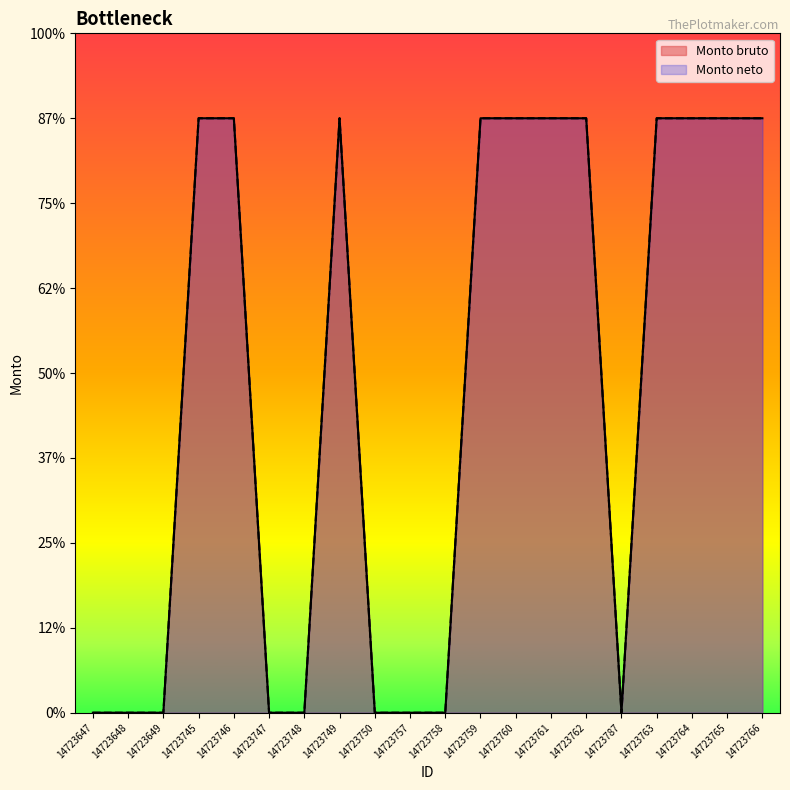

What is the label of the 14th point from the left?

14723761